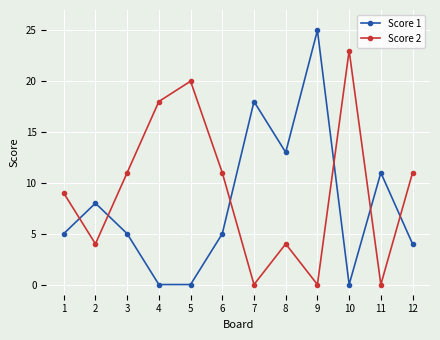

How many series are shown in this chart?

2